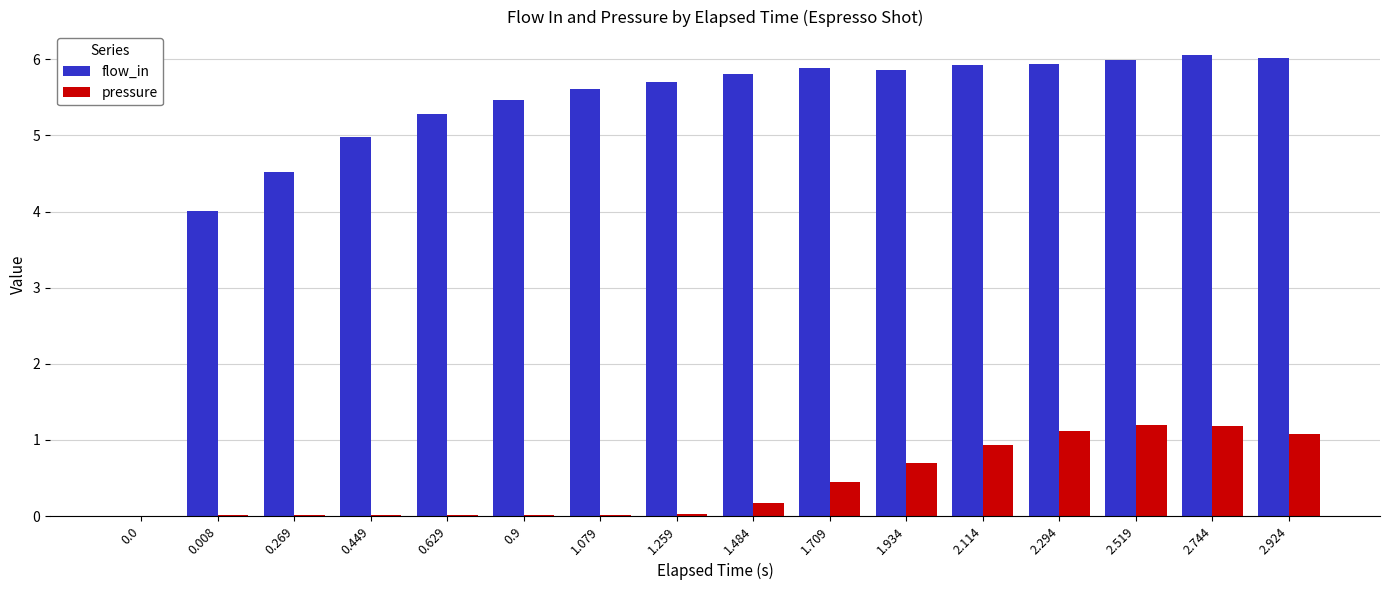

True or false: pressure has a value of 1.3 at 1.934.

False